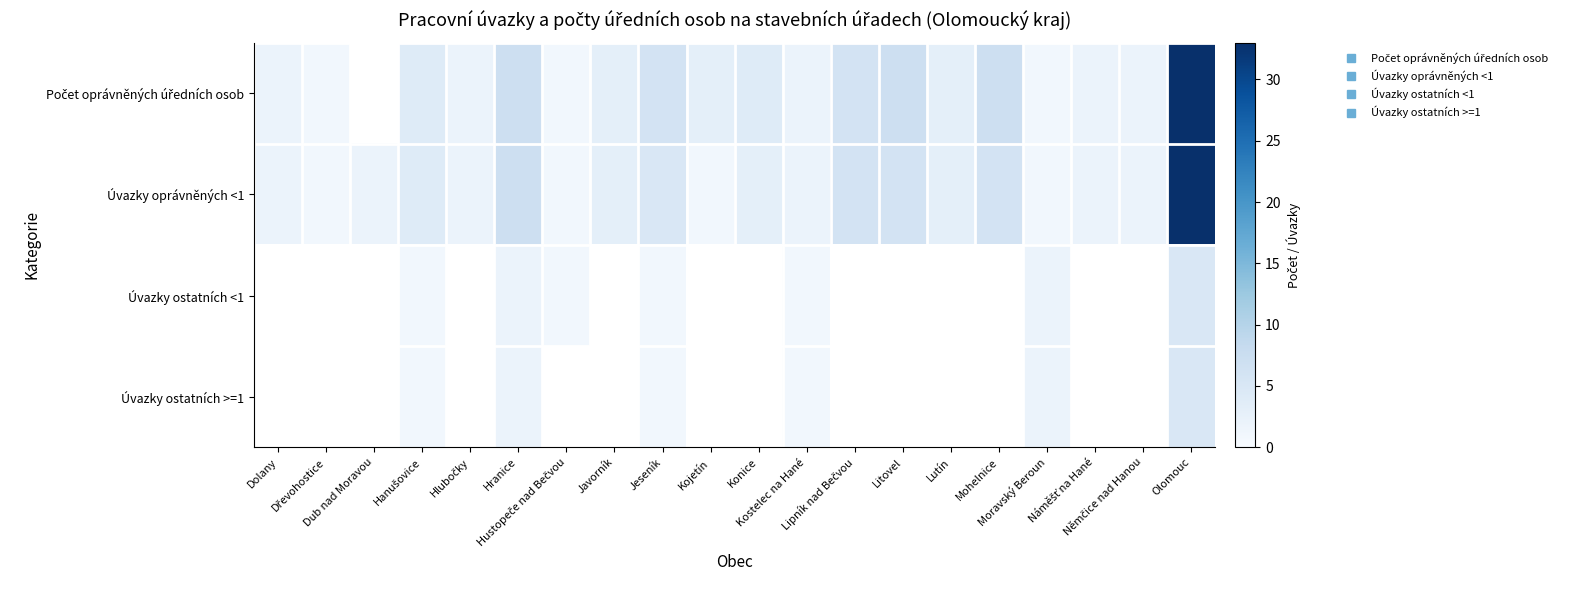

The Počet oprávněných úředních osob series shows 2.0 at Dolany. True or false?

True